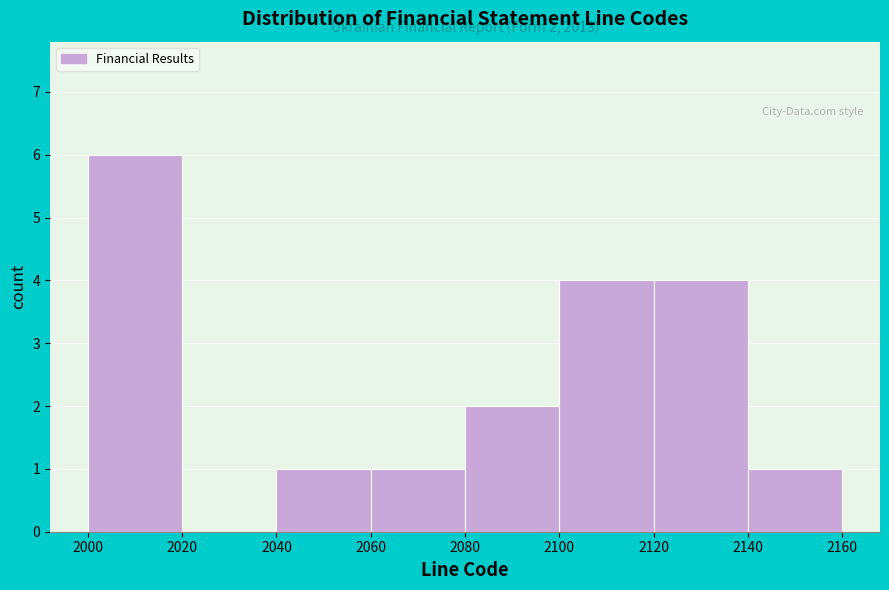

Which range on the x-axis has the tallest bar?

2000 to 2020